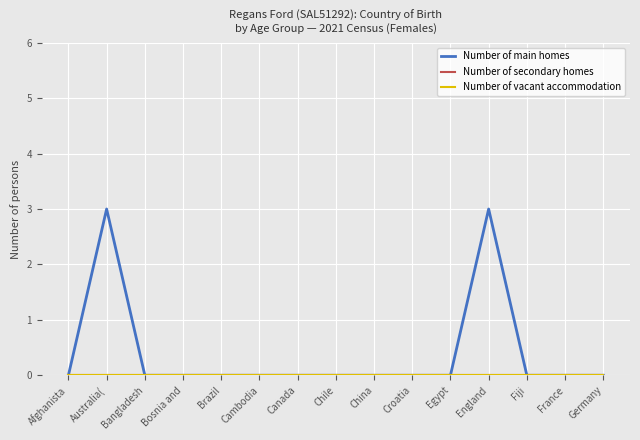

Does the chart display data point markers on the line(s)?

No